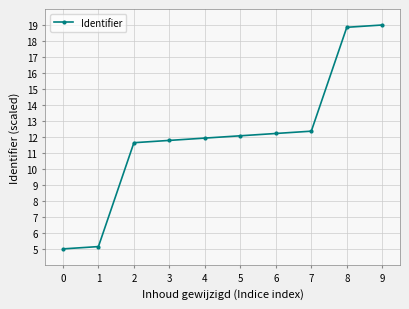

Reading left to right, list all the values displayed in this chart.

0=5.0	1=5.1	2=11.6	3=11.8	4=11.9	5=12.1	6=12.2	7=12.4	8=18.9	9=19.0